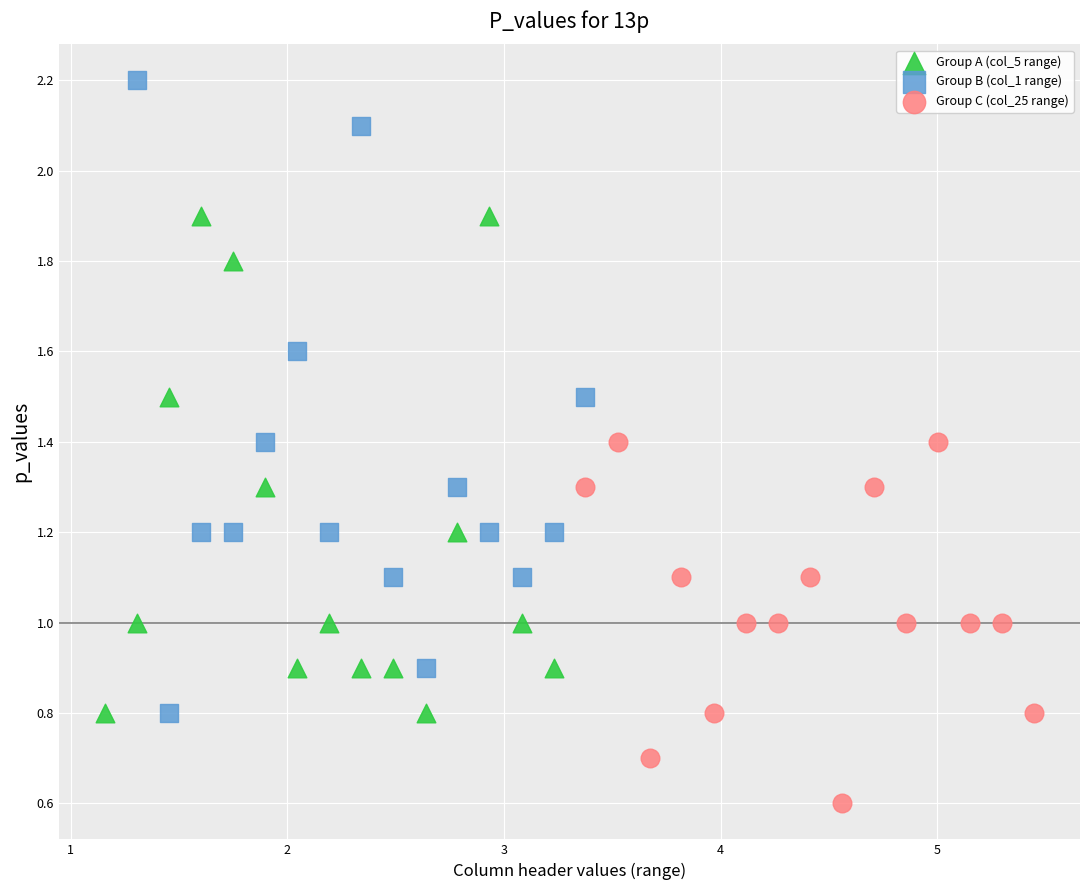

Which series has the widest spread of Y values?

Group B (col_1 range)